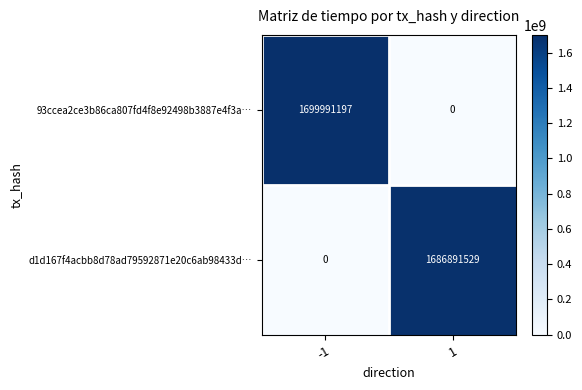

Which series has the largest total across all categories?

93ccea2ce3b86ca807fd4f8e92498b3887e4f3a…